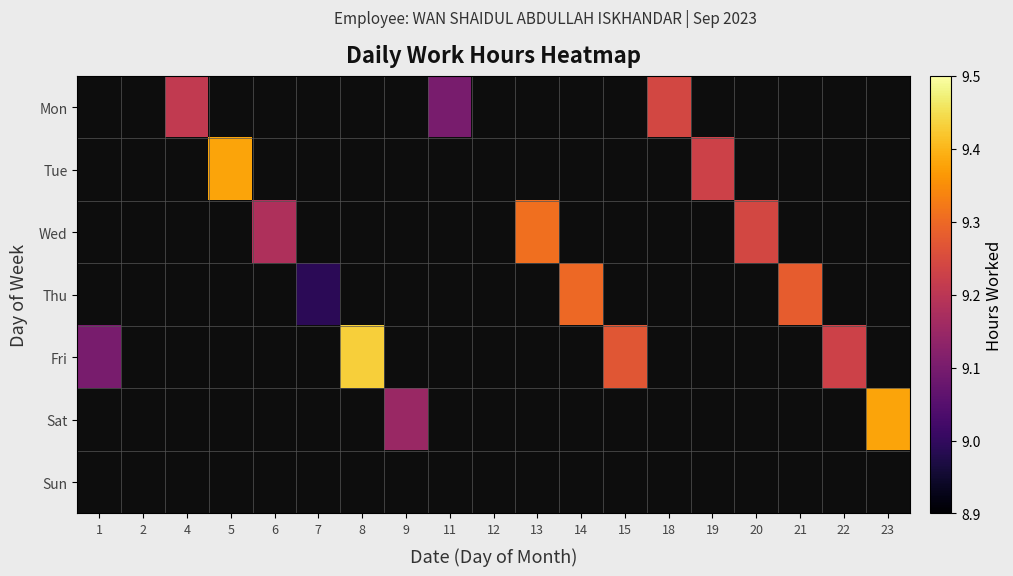

Between 6 and 5, which is larger?

5